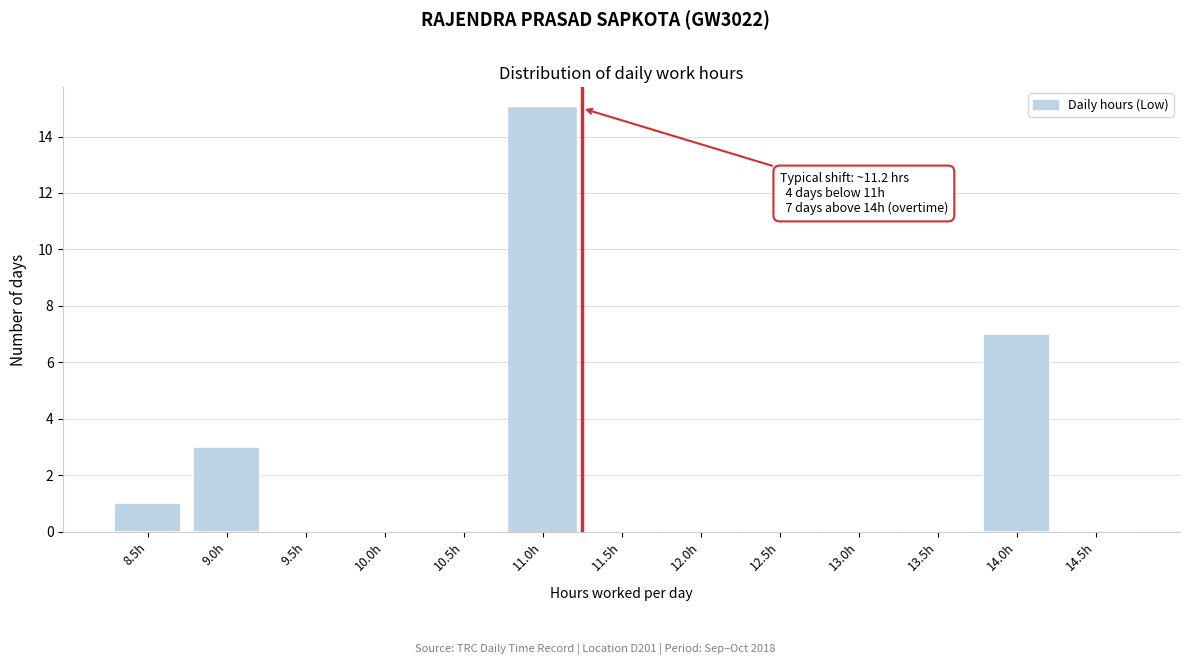

Reading left to right, what are all the values shown in this chart?

8.5h=1	9.0h=3	9.5h=0	10.0h=0	10.5h=0	11.0h=15	11.5h=0	12.0h=0	12.5h=0	13.0h=0	13.5h=0	14.0h=7	14.5h=0